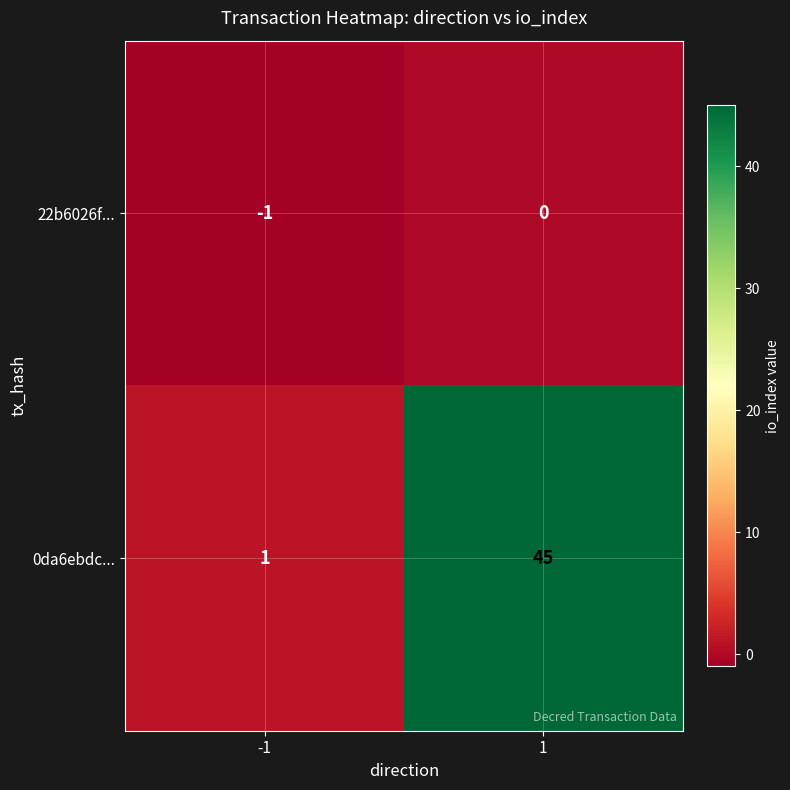

What is the average value of the 0da6ebdc... series?

23